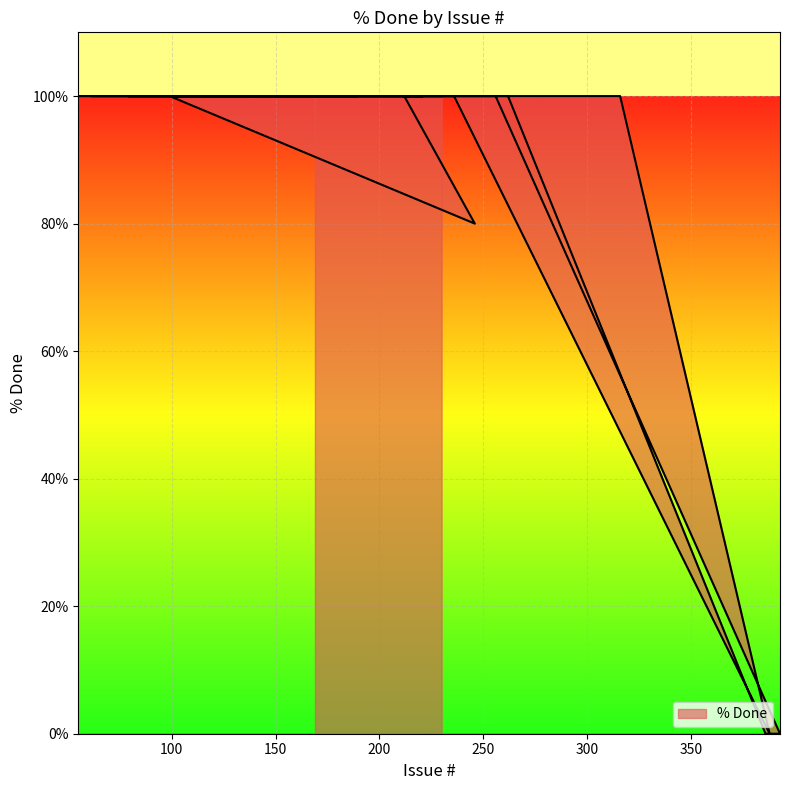

The chart shows a value of 0 at 388. True or false?

True